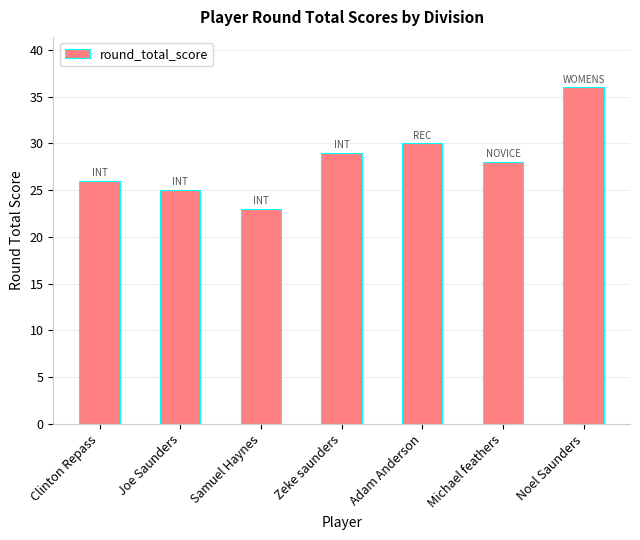

What position from the right is Noel Saunders?

1